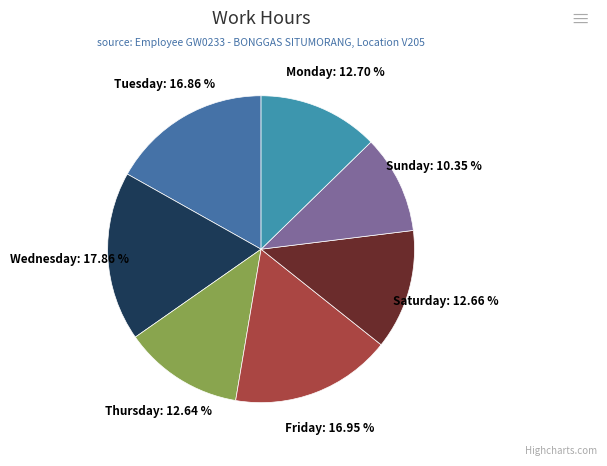

Do Thursday and Friday together represent more than half of the pie?

No